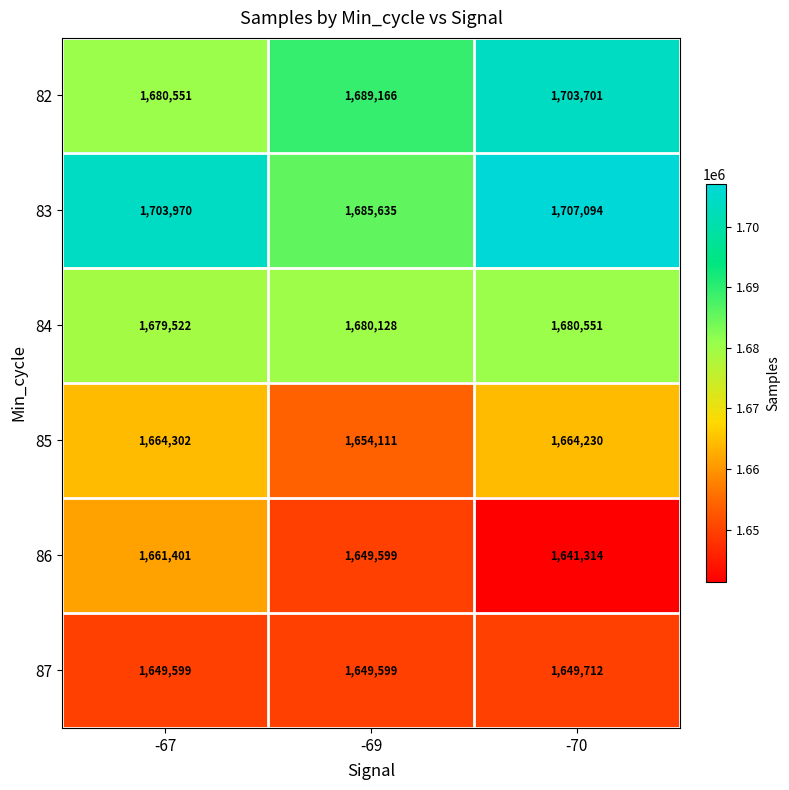

What is the difference between the second highest and minimum values in the 82 series?

8615